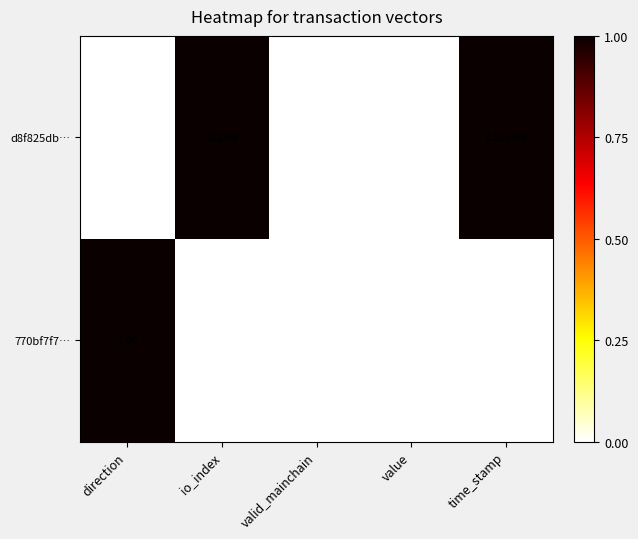

Which category has the highest value in the d8f825db… series?

time_stamp